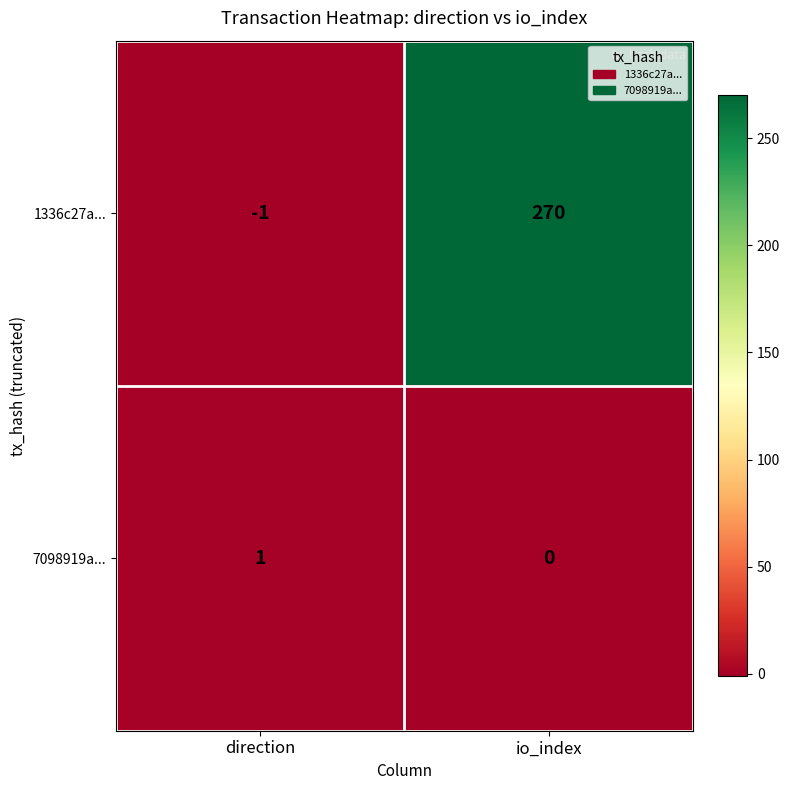

What is the difference between the maximum and minimum values in the 1336c27a... series?

271